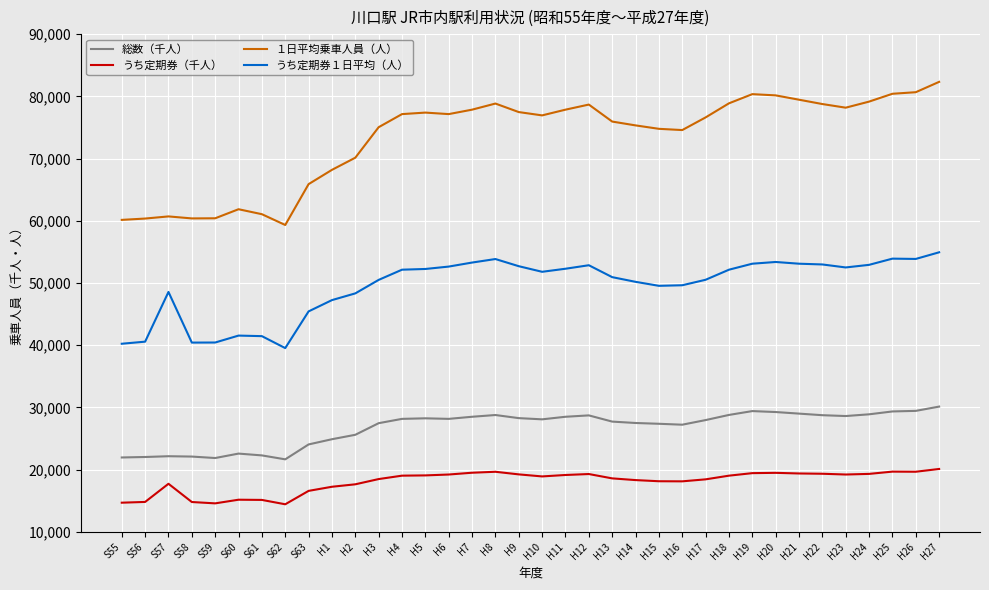

What is the total value across all series at S57?

149134